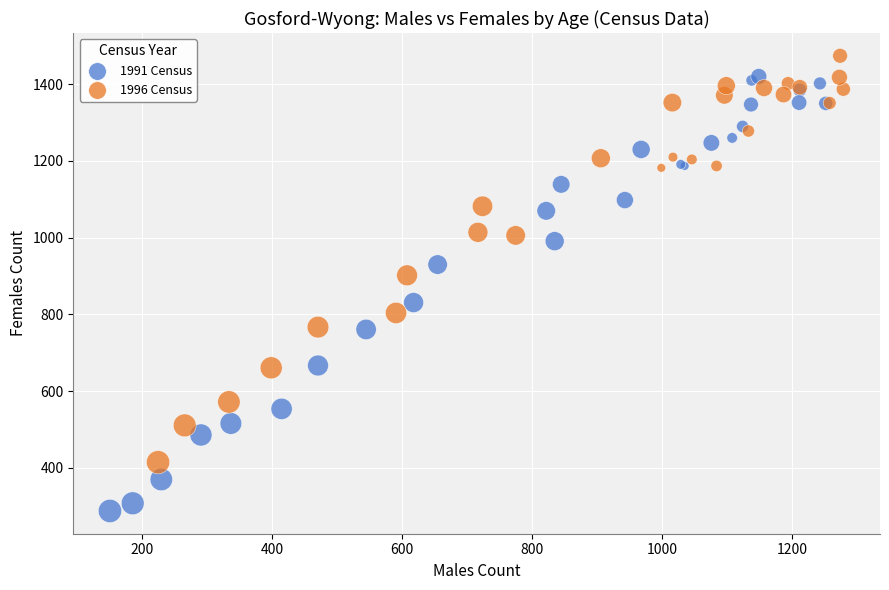

Which series reaches the maximum Y coordinate?

1996 Census